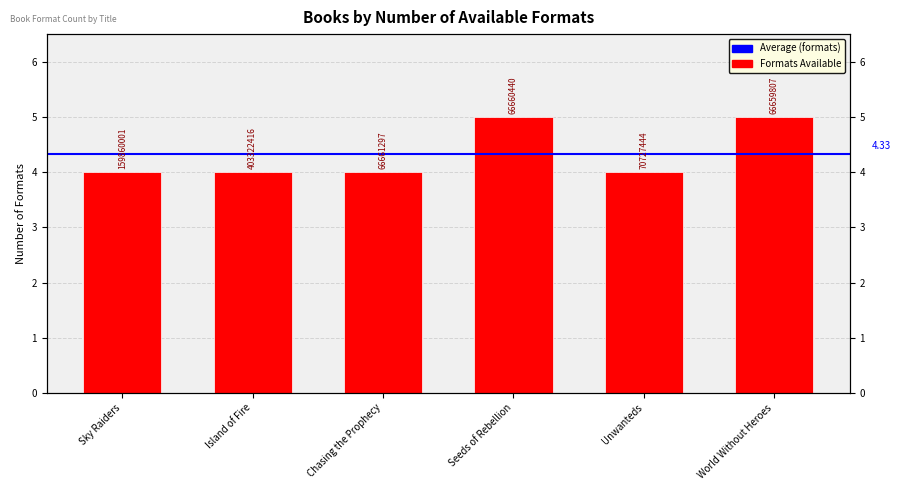

How many bars are there in total?

6